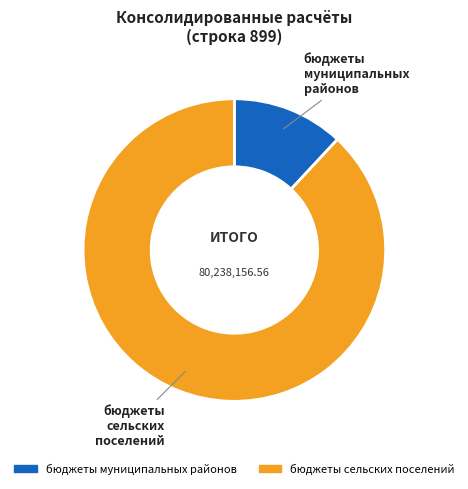

Is the sum of бюджеты сельских поселений and бюджеты муниципальных районов greater than half?

Yes